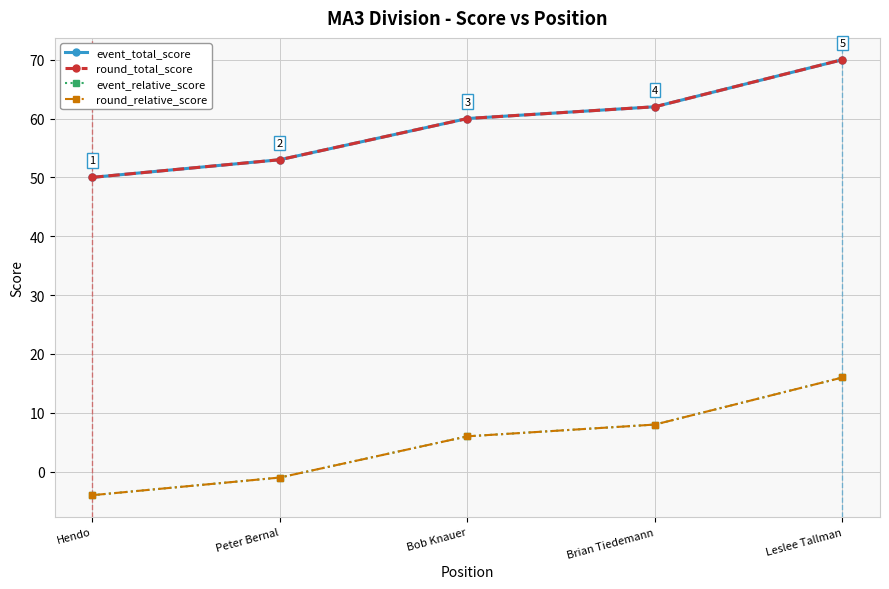

At which label is round_total_score closest to 60?

Bob Knauer